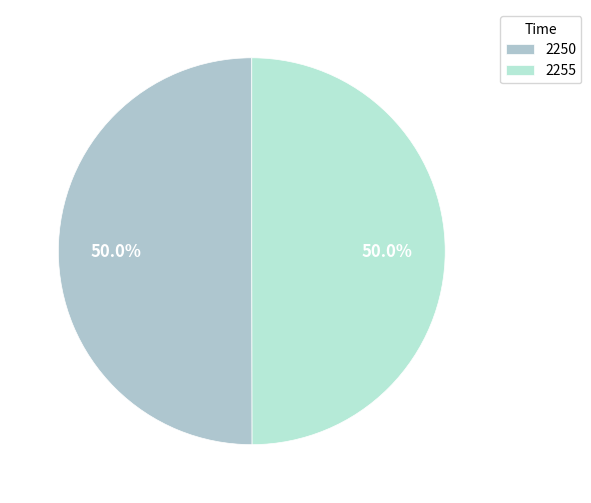

Which category has the biggest portion of the pie?

2250